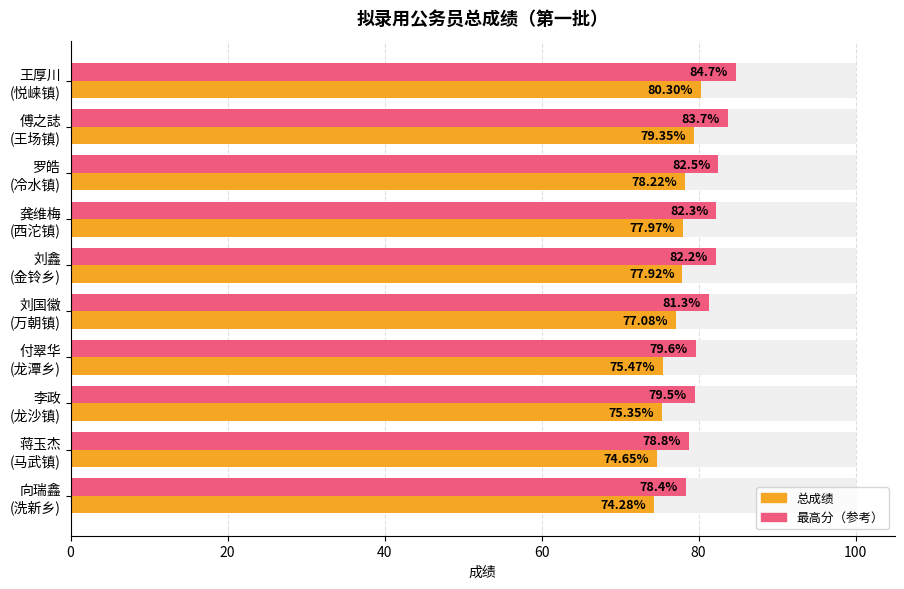

What is the difference between the highest and lowest values at 刘鑫 (金铃乡)?

4.3